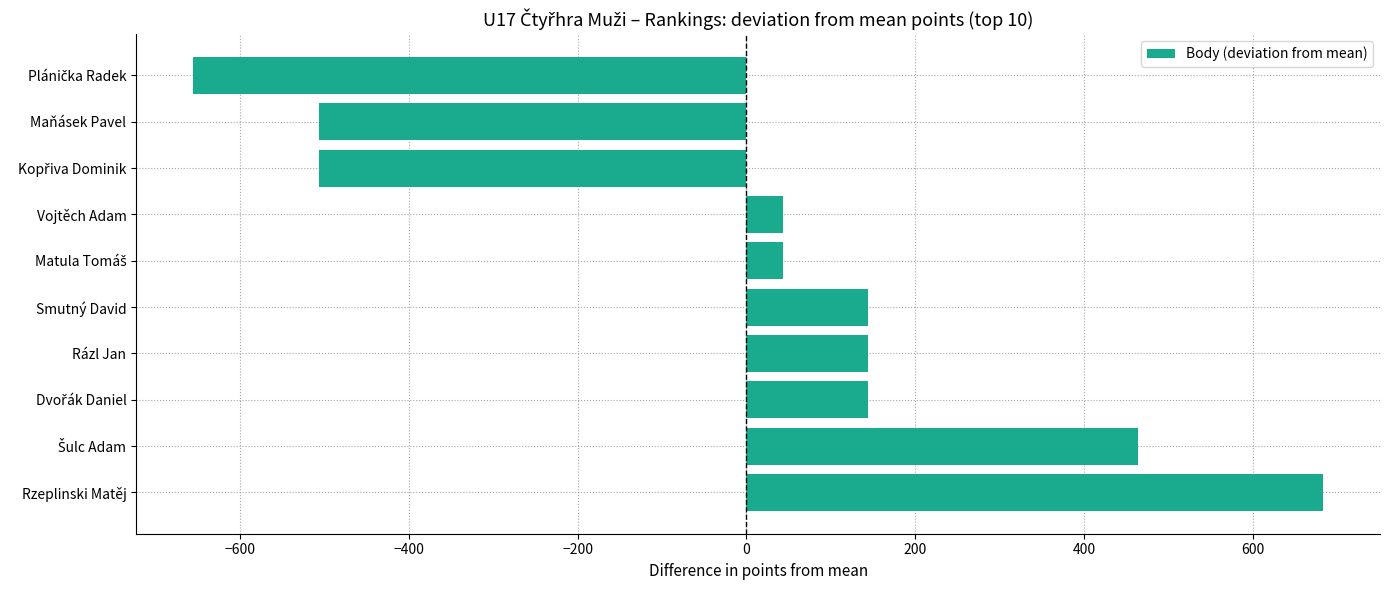

What is the greatest value displayed?

684